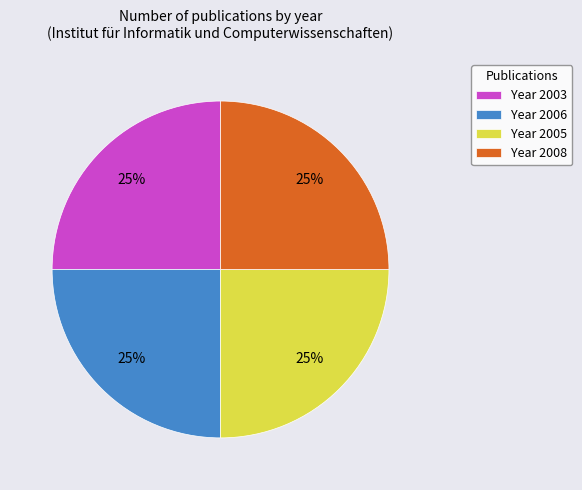

How many segments does this pie chart have?

4